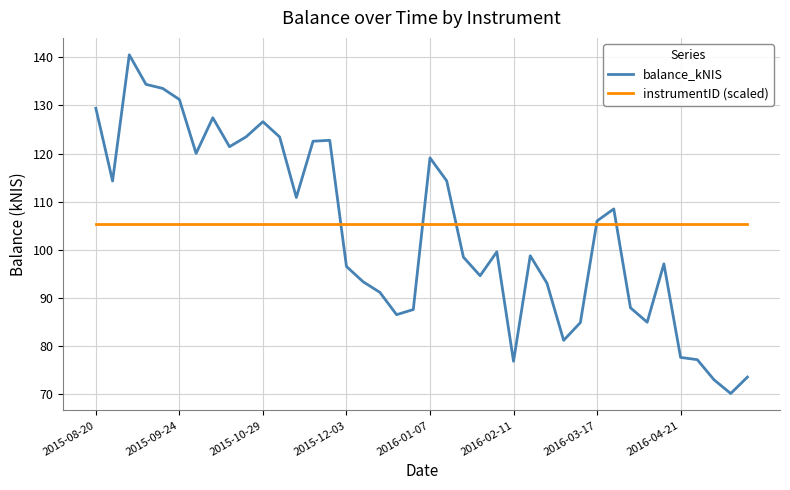

List the series in order of their peak value, highest first.

balance_kNIS, instrumentID (scaled)